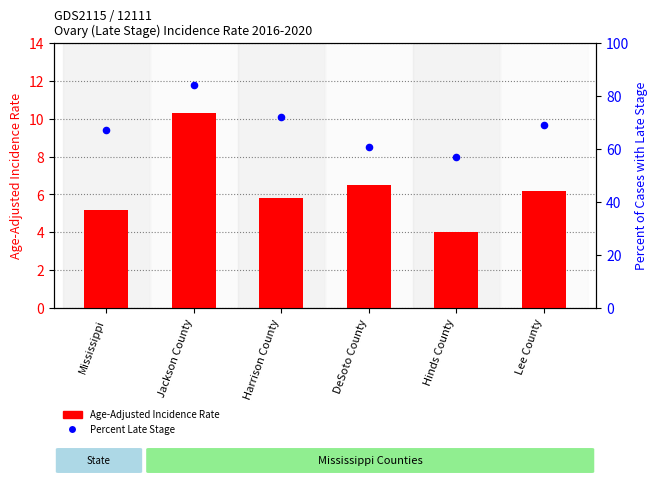

Which series reaches the minimum Y coordinate?

Age-Adjusted Incidence Rate